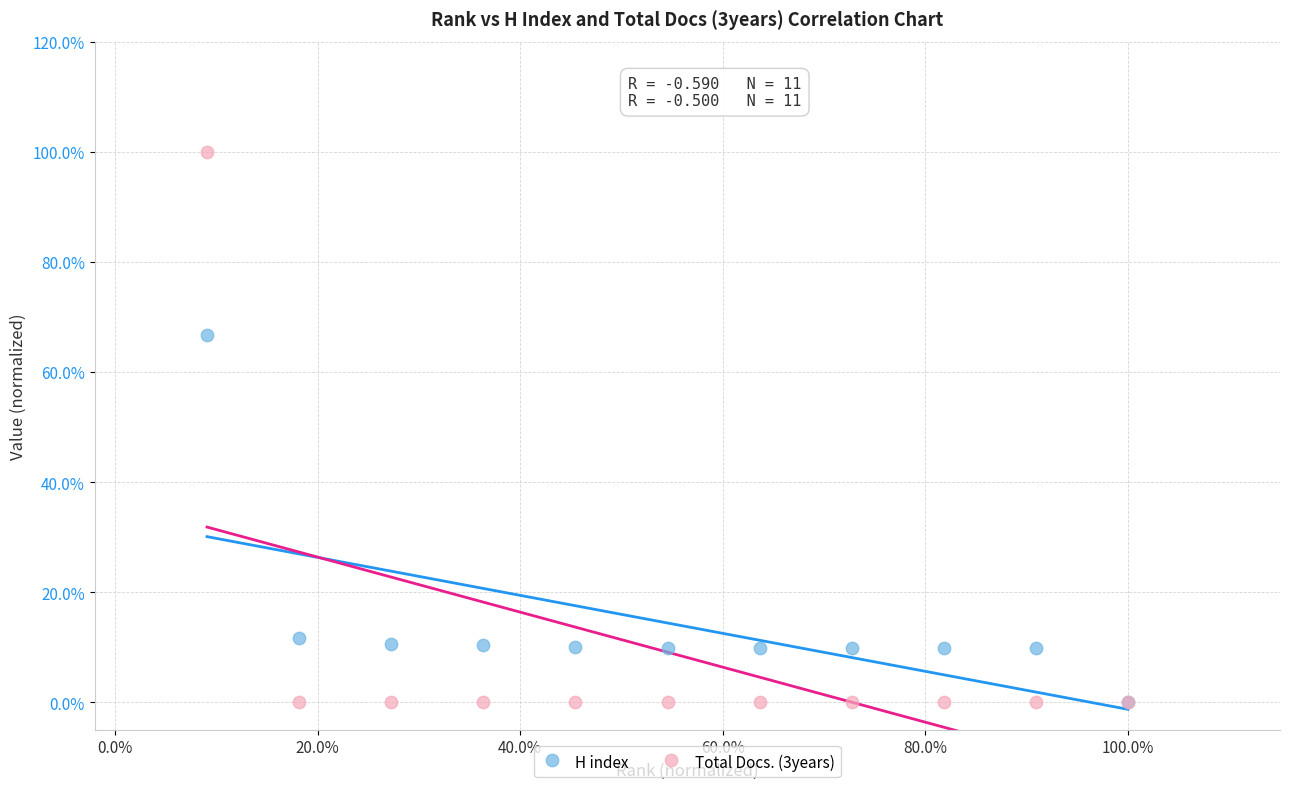

What are all the series names shown in the legend?

H index, Total Docs. (3years)